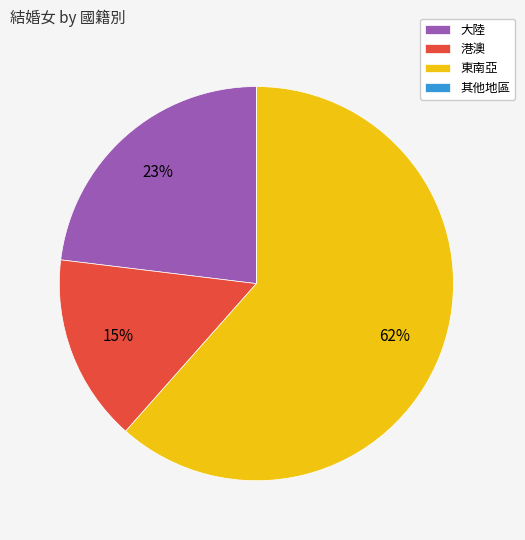

The 港澳 slice represents 15% of the pie. True or false?

True